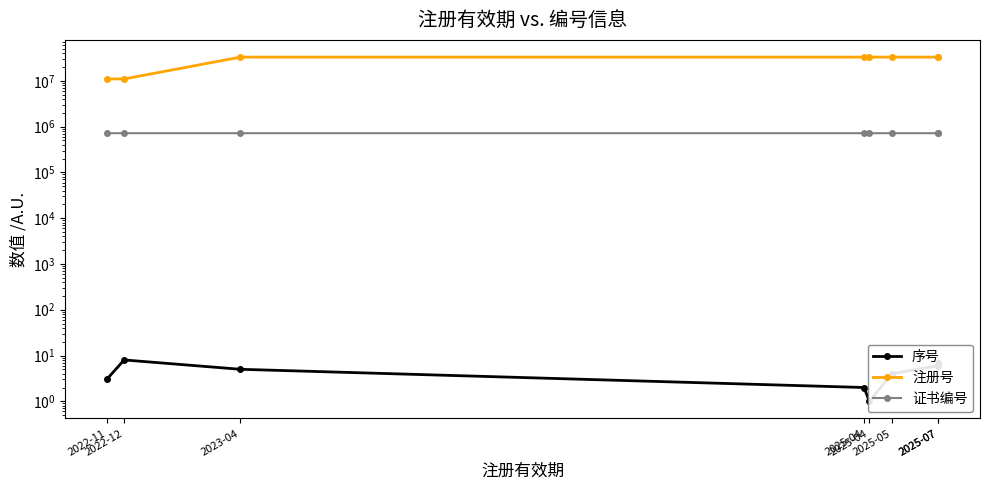

Between 2022-11 and 2025-07, which series saw the biggest shift?

注册号